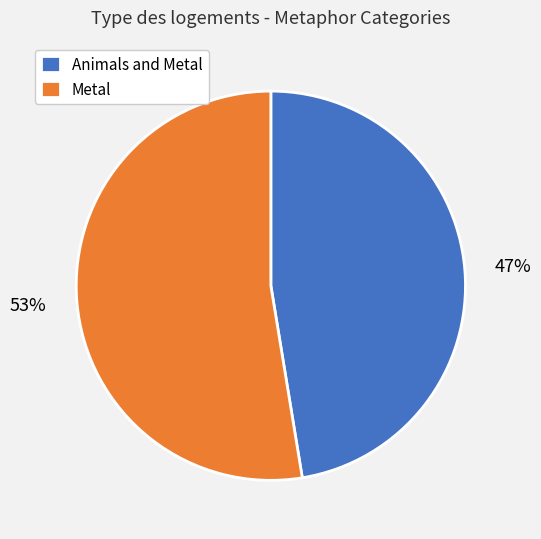

Is the sum of Metal and Animals and Metal greater than half?

Yes